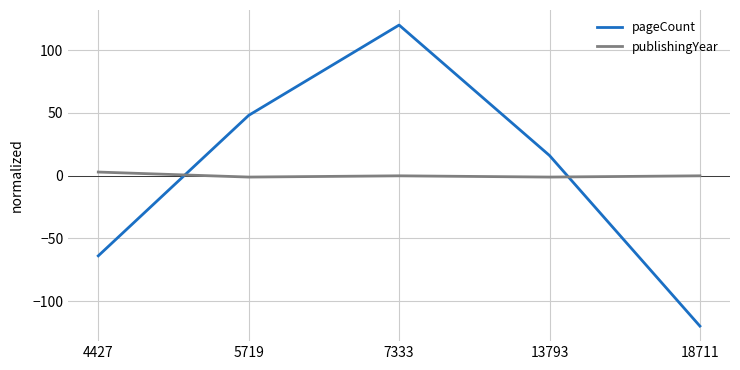

Count the number of data series in this chart.

2